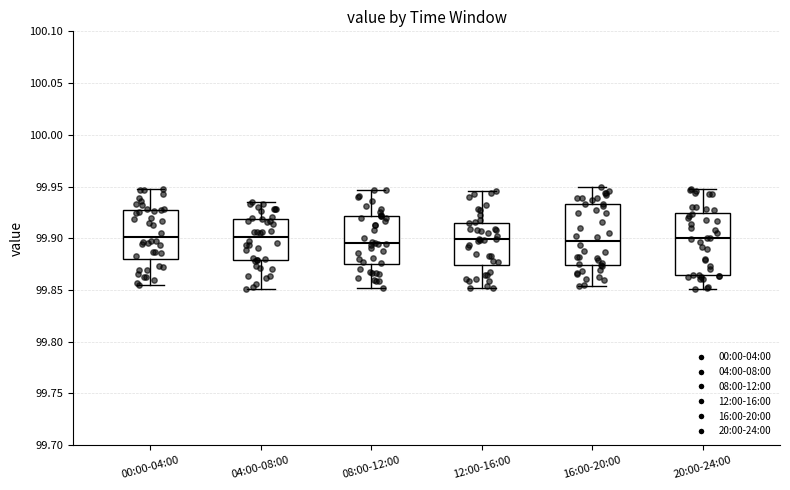

Reading left to right, transcribe this box plot: for each box, give where its median line is, the range the box spans, and where its two whiskers end, as read against the y-axis. The values are not printed on the chart, so give them approximately, as read against the axis.

00:00-04:00: median 99.900, box 99.880 to 99.930, whiskers 99.855 to 99.950
04:00-08:00: median 99.900, box 99.880 to 99.920, whiskers 99.850 to 99.935
08:00-12:00: median 99.895, box 99.875 to 99.920, whiskers 99.850 to 99.945
12:00-16:00: median 99.900, box 99.875 to 99.915, whiskers 99.850 to 99.945
16:00-20:00: median 99.900, box 99.875 to 99.935, whiskers 99.855 to 99.950
20:00-24:00: median 99.900, box 99.865 to 99.925, whiskers 99.850 to 99.945